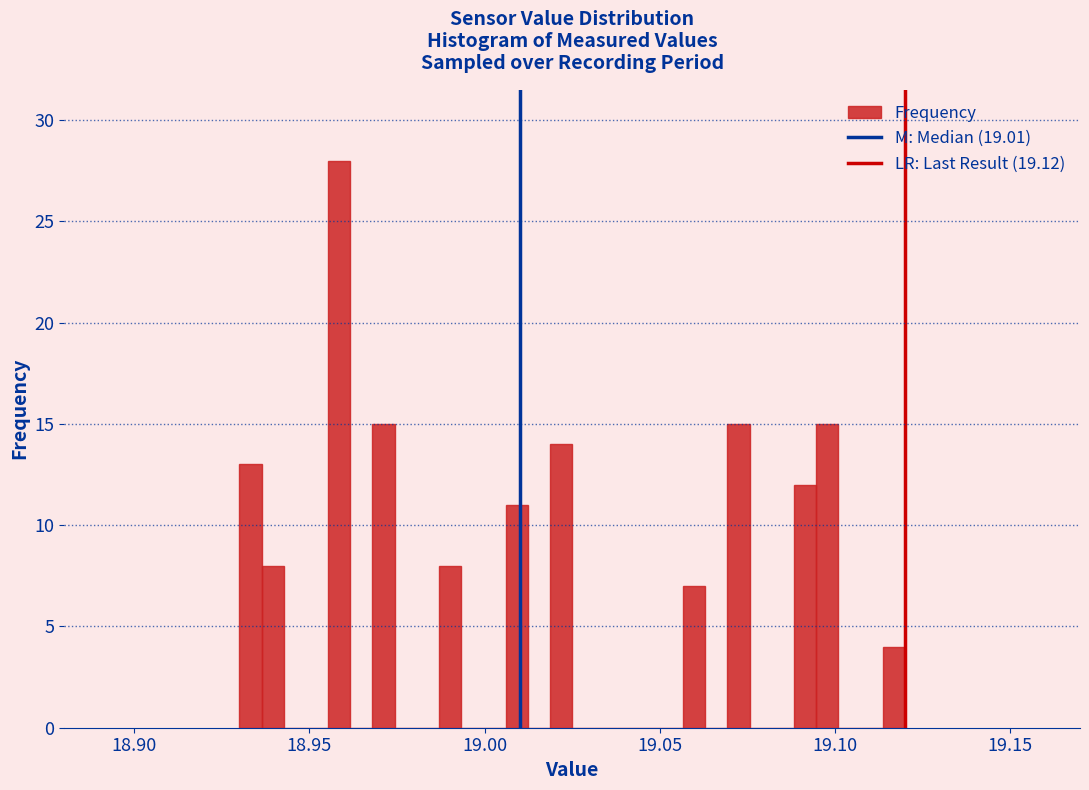

Read against the x-axis, roughly where is the centre of the tallest bar?

18.960